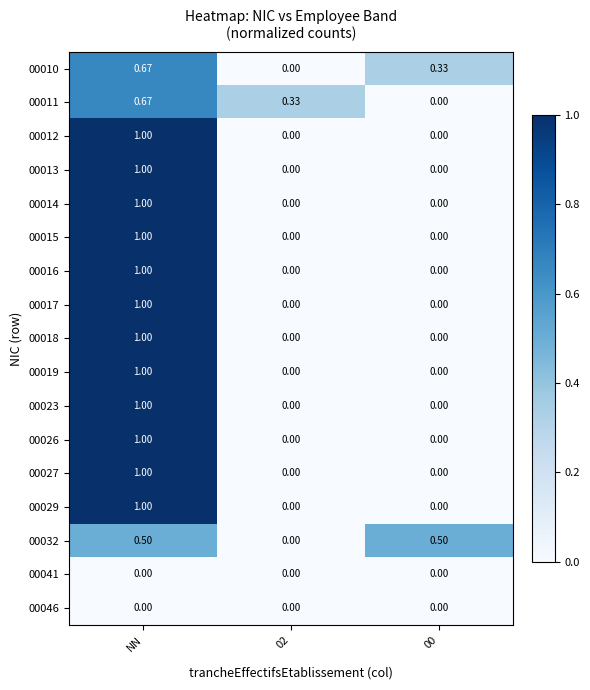

At which category is the sum across all series the highest?

NN